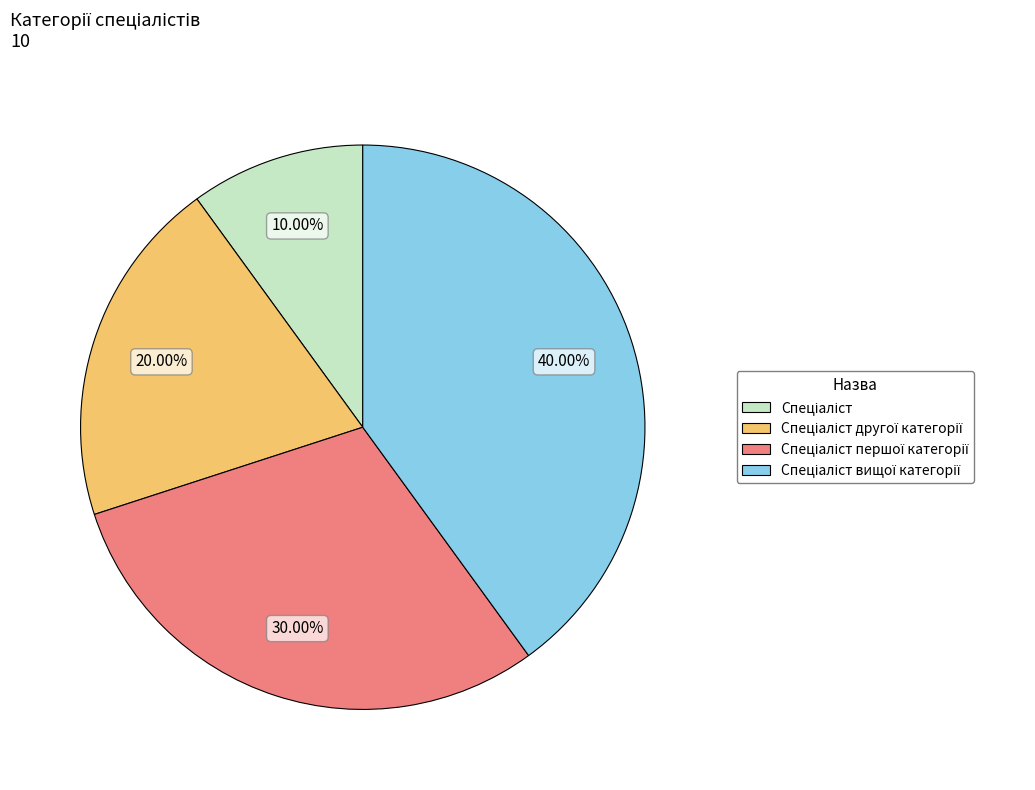

Does any single category account for the majority?

No